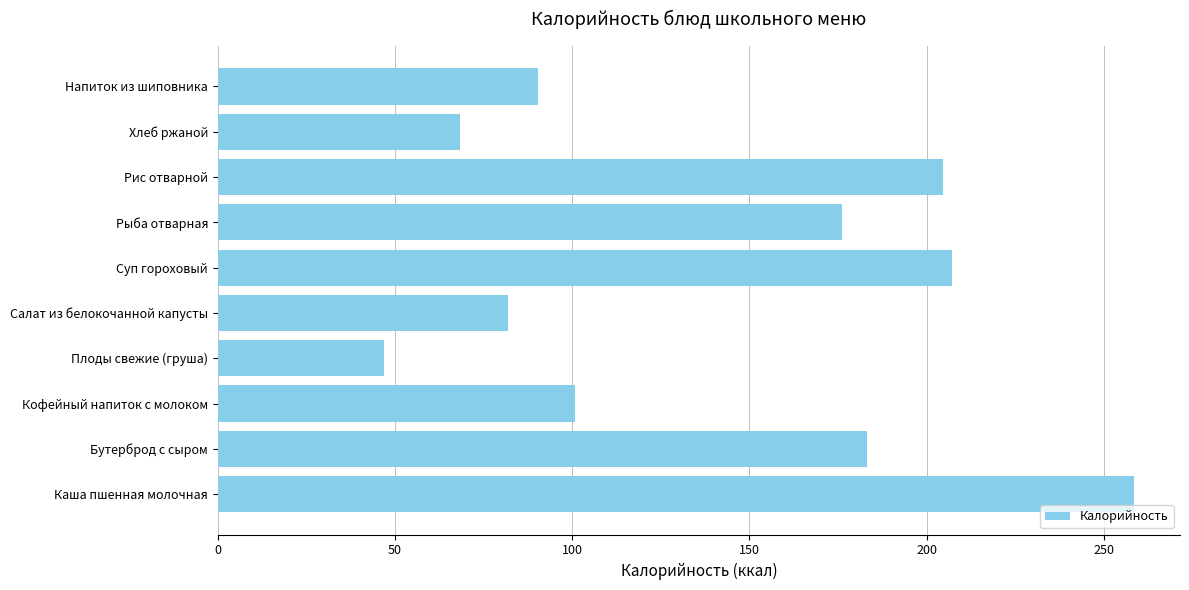

The chart shows a value of 176.0 at Рыба отварная. True or false?

True